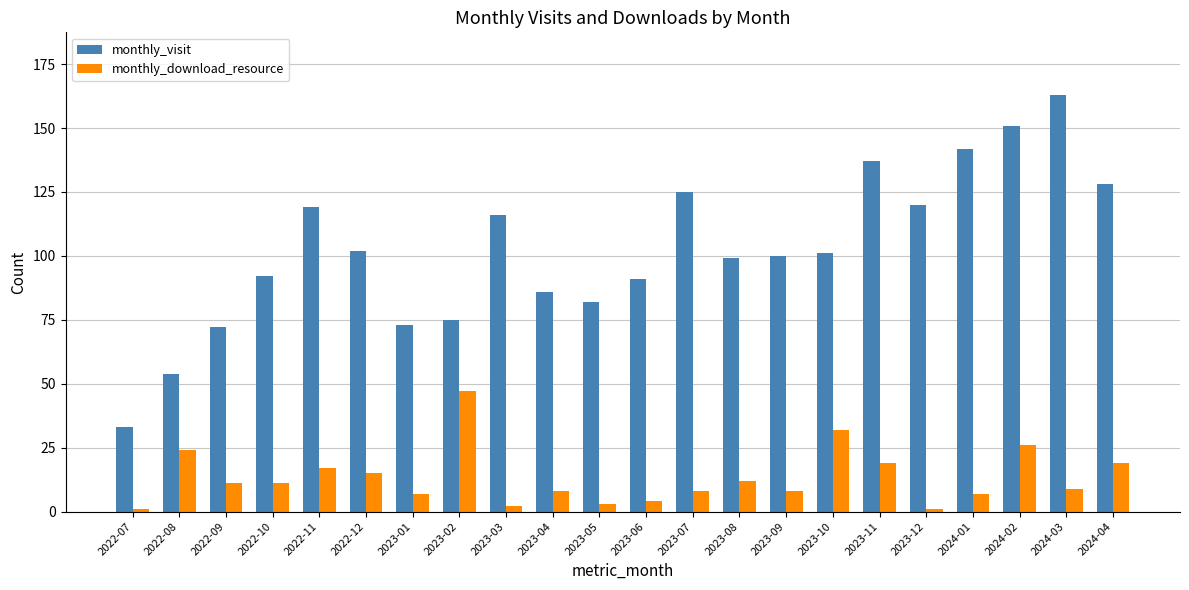

How many distinct data groups are displayed?

2